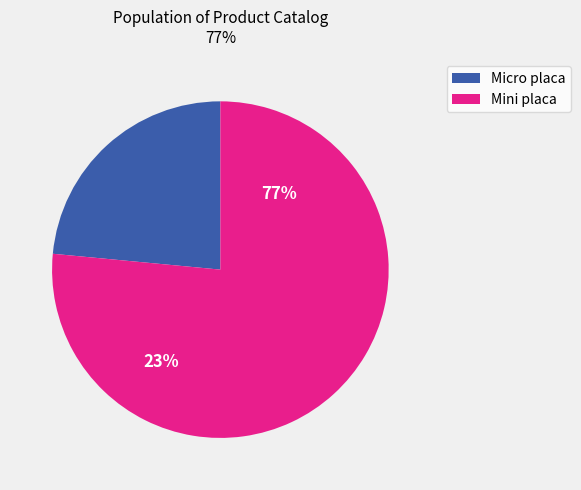

The Mini placa (42242302-086) 17-18 slice represents 1% of the pie. True or false?

False